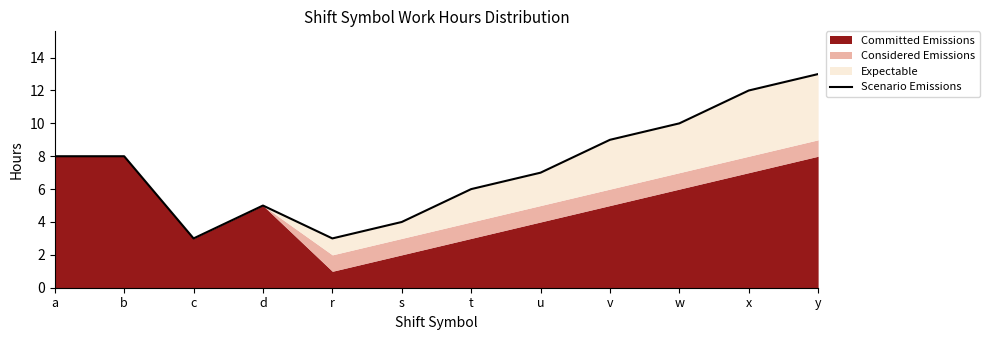

How many points are higher than both their immediate neighbors (excluding endpoints)?

1